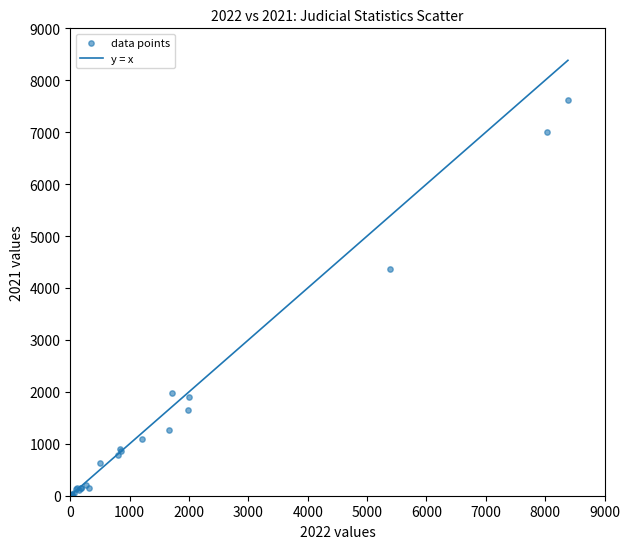

What Y value in the scatter plot is closest to 3811?

4374